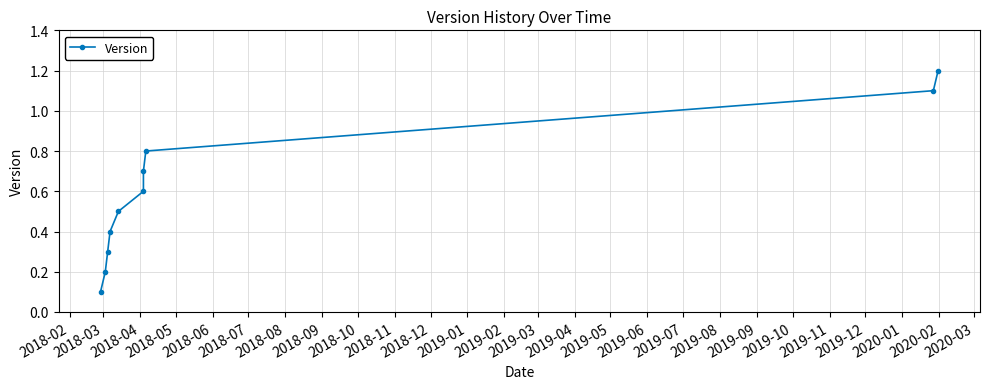

Is this an area chart (filled region under the line)?

No